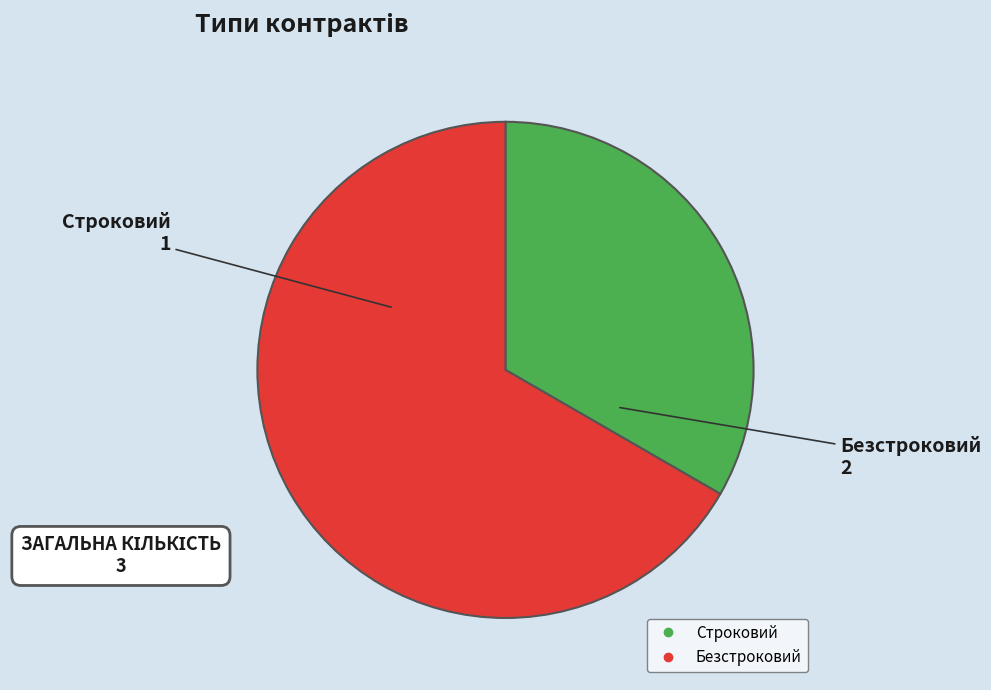

Is the sum of Строковий and Безстроковий greater than half?

Yes